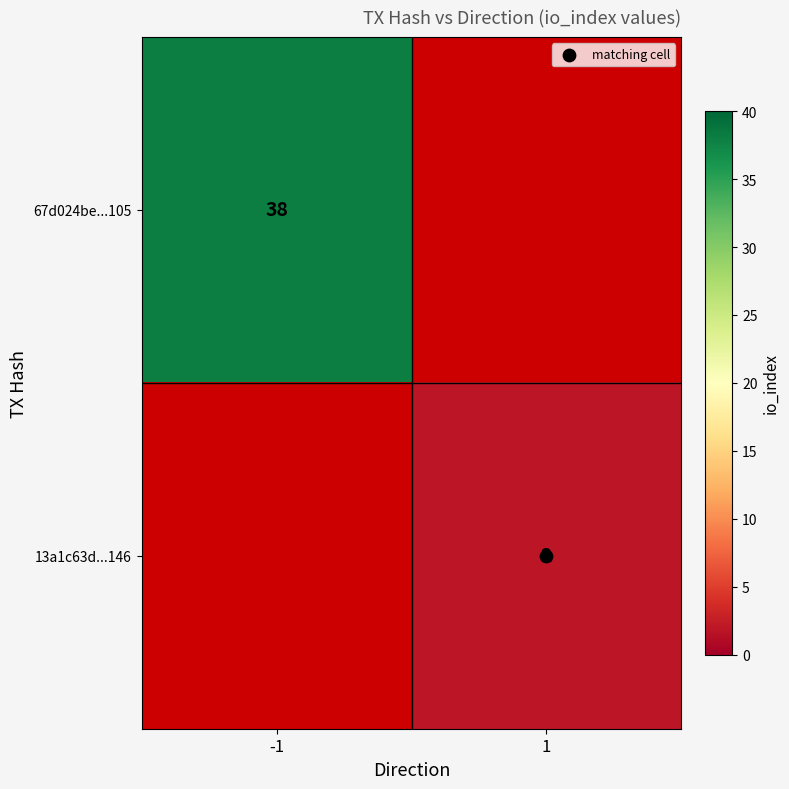

How many positive values does the 13a1c63d...146 series have?

1